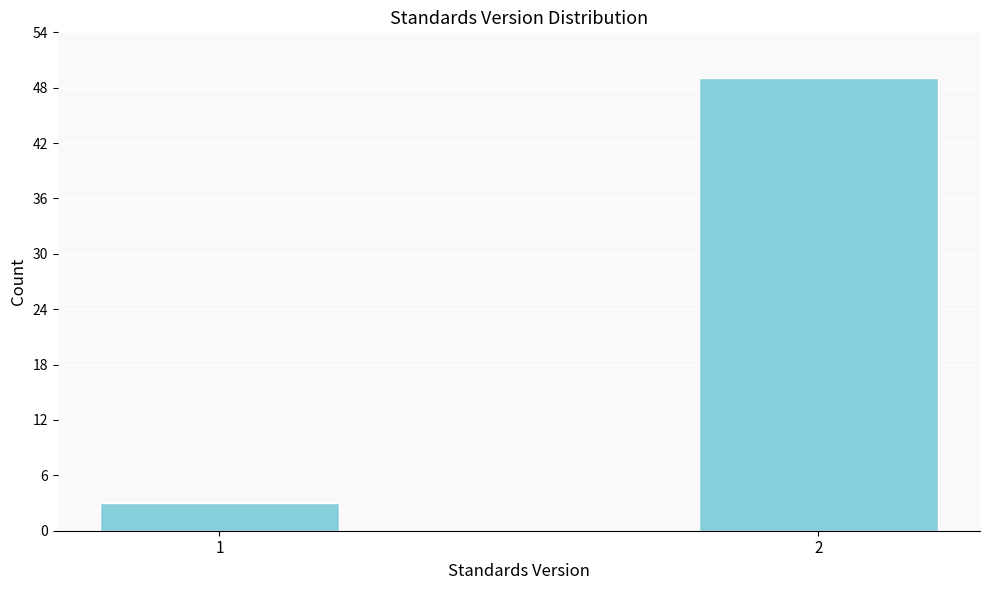

Reading left to right, list all the values displayed in this chart.

1=3	2=49